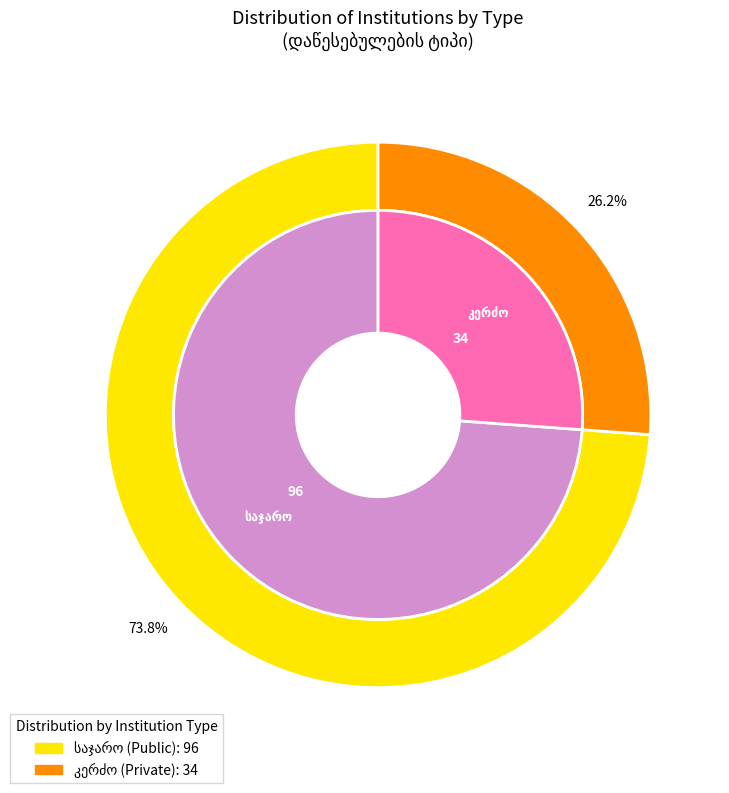

What is the ratio of the value at საჯარო to the value at კერძო?

2.8